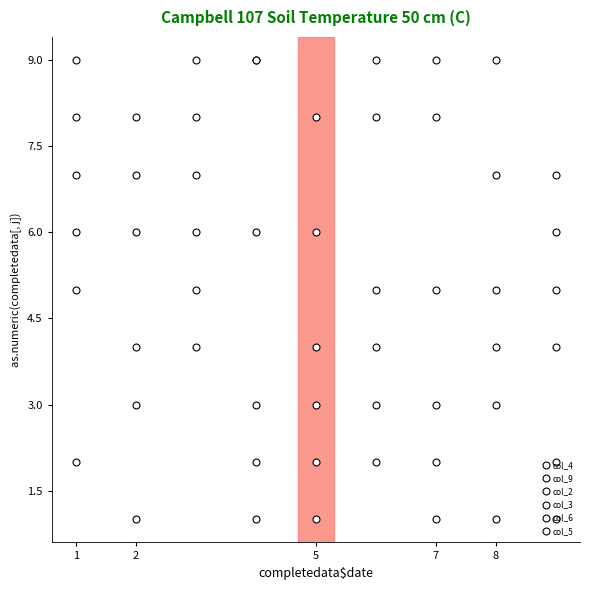

Reading right to left, transcribe all the data shown in this chart.

col_4: 1	9	2	4	3	6	5	9	8
col_9: 7	6	8	9	5	2	4	1	3
col_2: 8	4	9	3	1	5	7	6	2
col_3: 6	7	5	2	8	4	3	9	1
col_6: 3	5	6	8	9	7	1	2	4
col_5: 4	8	7	5	2	1	9	3	6